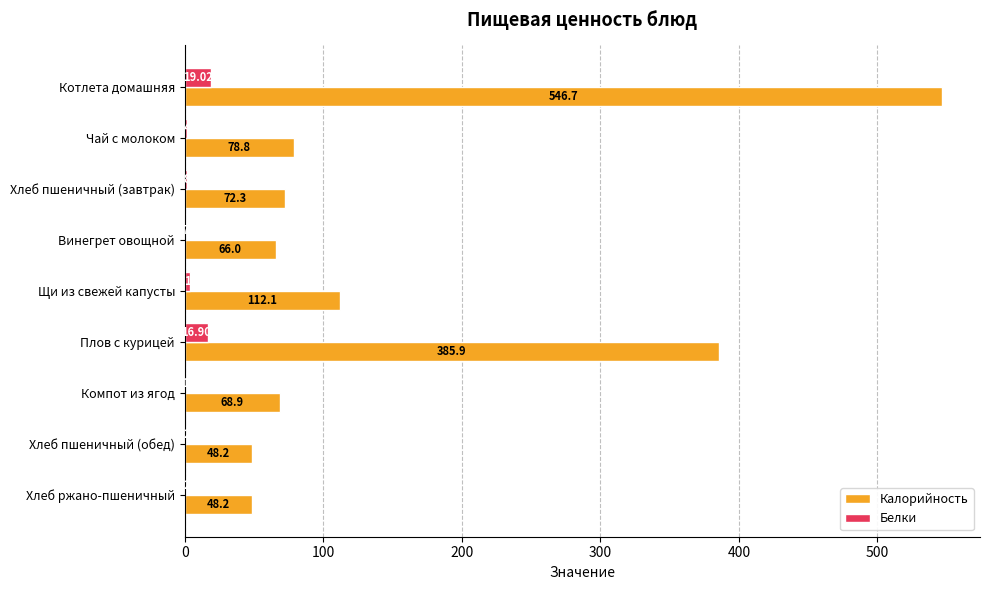

What is the sum of the Белки values at Плов с курицей and Котлета домашняя?

35.9